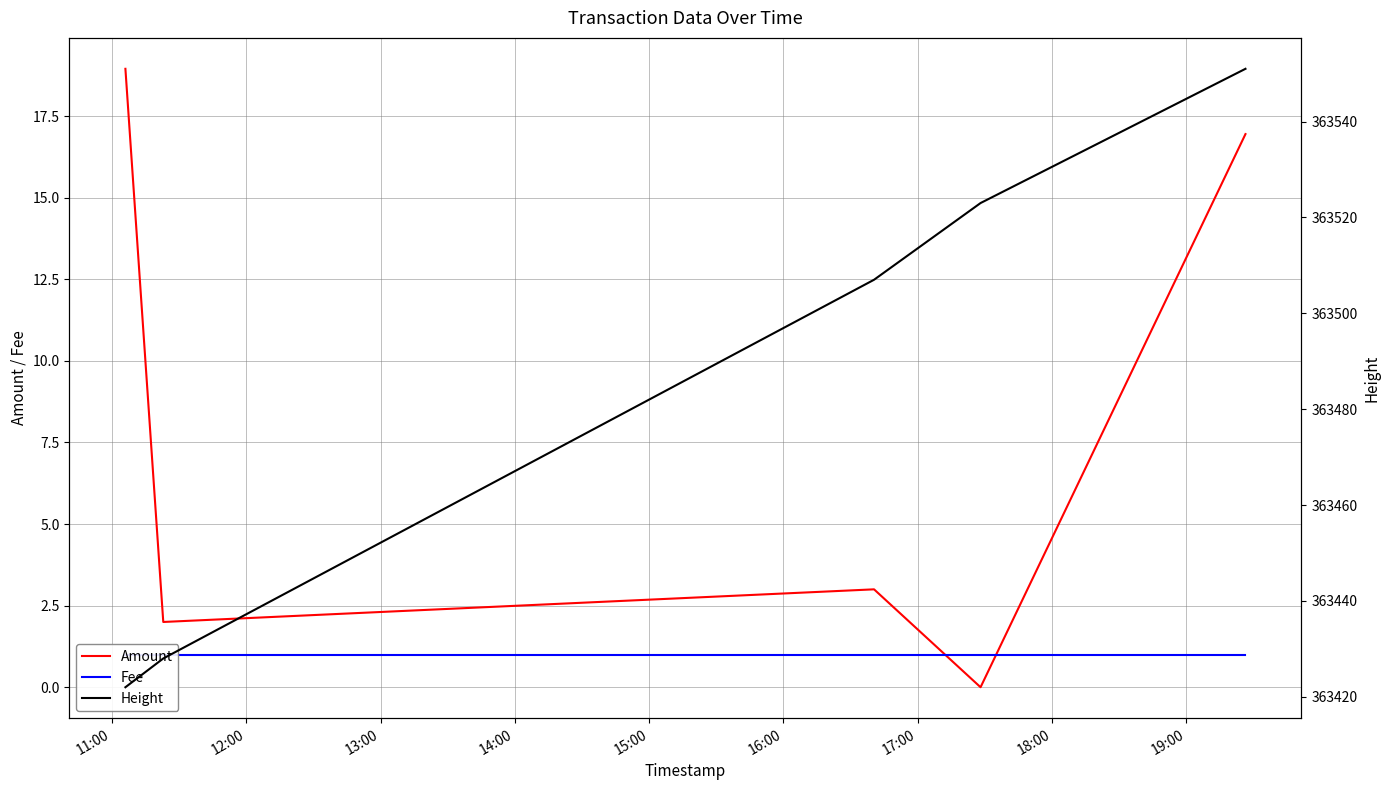

What position from the left is 15:00?

5